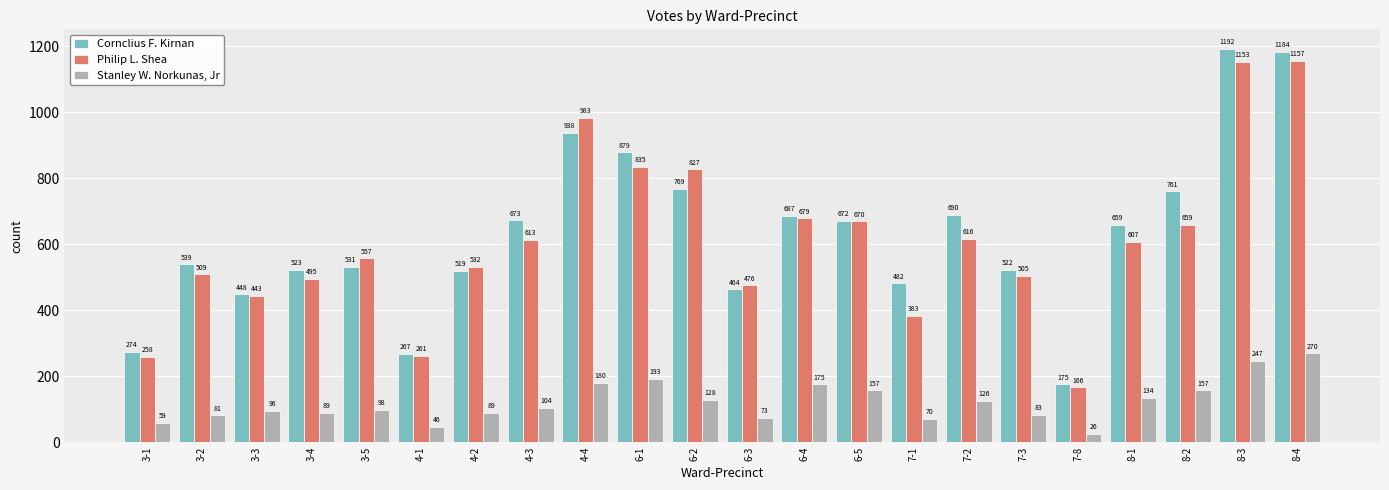

Reading left to right, list all the values displayed in this chart.

Cornclius F. Kirnan: 3-1=274	3-2=539	3-3=448	3-4=523	3-5=531	4-1=267	4-2=519	4-3=673	4-4=938	6-1=879	6-2=769	6-3=464	6-4=687	6-5=672	7-1=482	7-2=690	7-3=522	7-8=175	8-1=659	8-2=761	8-3=1192	8-4=1184
Philip L. Shea: 3-1=258	3-2=509	3-3=443	3-4=495	3-5=557	4-1=261	4-2=532	4-3=613	4-4=983	6-1=835	6-2=827	6-3=476	6-4=679	6-5=670	7-1=383	7-2=616	7-3=505	7-8=166	8-1=607	8-2=659	8-3=1153	8-4=1157
Stanley W. Norkunas, Jr: 3-1=59	3-2=81	3-3=96	3-4=89	3-5=98	4-1=46	4-2=89	4-3=104	4-4=180	6-1=193	6-2=128	6-3=73	6-4=175	6-5=157	7-1=70	7-2=126	7-3=83	7-8=26	8-1=134	8-2=157	8-3=247	8-4=270